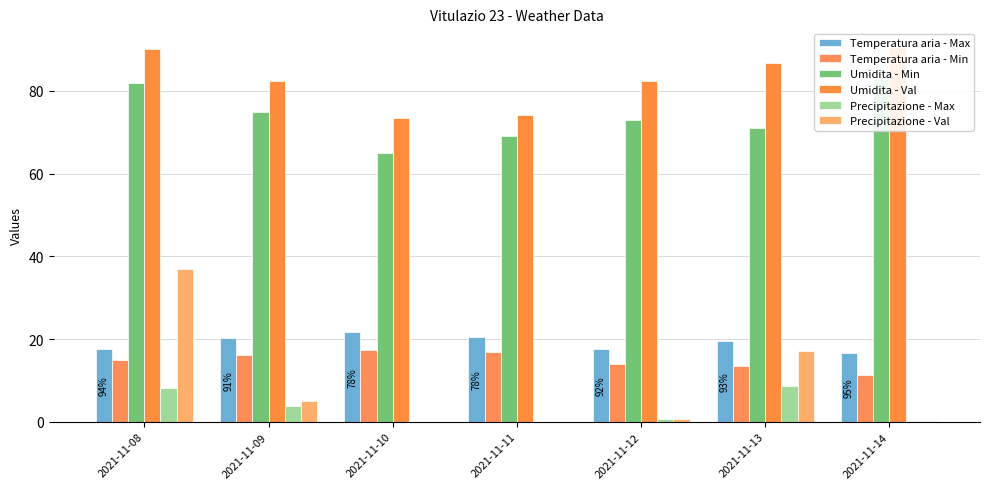

What is the difference between the Umidita - Min values at 2021-11-12 and 2021-11-10?

8.0